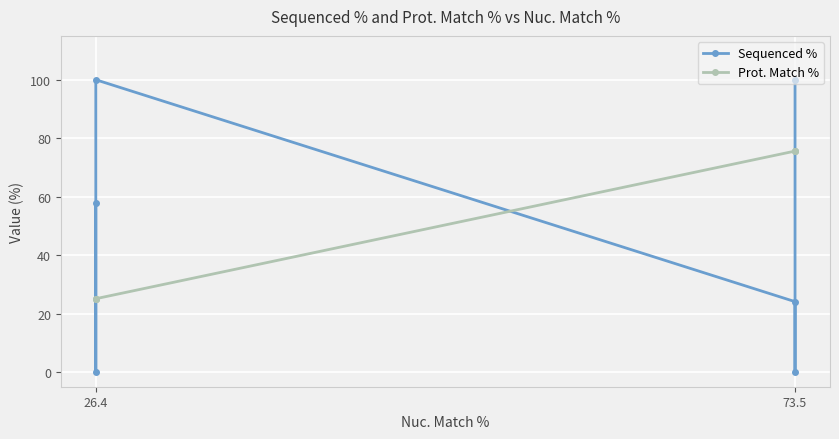

Is it true that Prot. Match % equals 123.8 at 73.5?

False